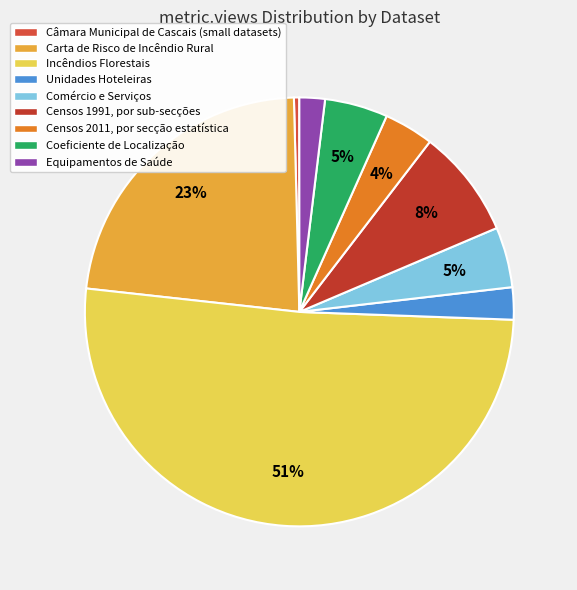

What percentage is the Coeficiente de Localização slice, to the nearest percent?

5%